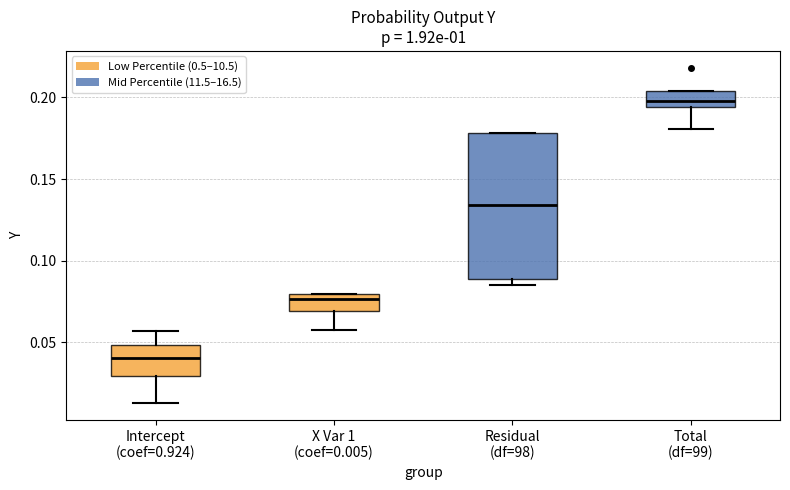

Reading left to right, read every box against the y-axis: the position of its median line, the range the box covers, and the ends of its whiskers. The values are not printed on the chart, so give them approximately, as read against the axis.

Intercept (coef=0.924): median 0.040, box 0.030 to 0.050, whiskers 0.015 to 0.055
X Var 1 (coef=0.005): median 0.075, box 0.070 to 0.080, whiskers 0.060 to 0.080
Residual (df=98): median 0.135, box 0.090 to 0.180, whiskers 0.085 to 0.180
Total (df=99): median 0.200, box 0.195 to 0.205, whiskers 0.180 to 0.205